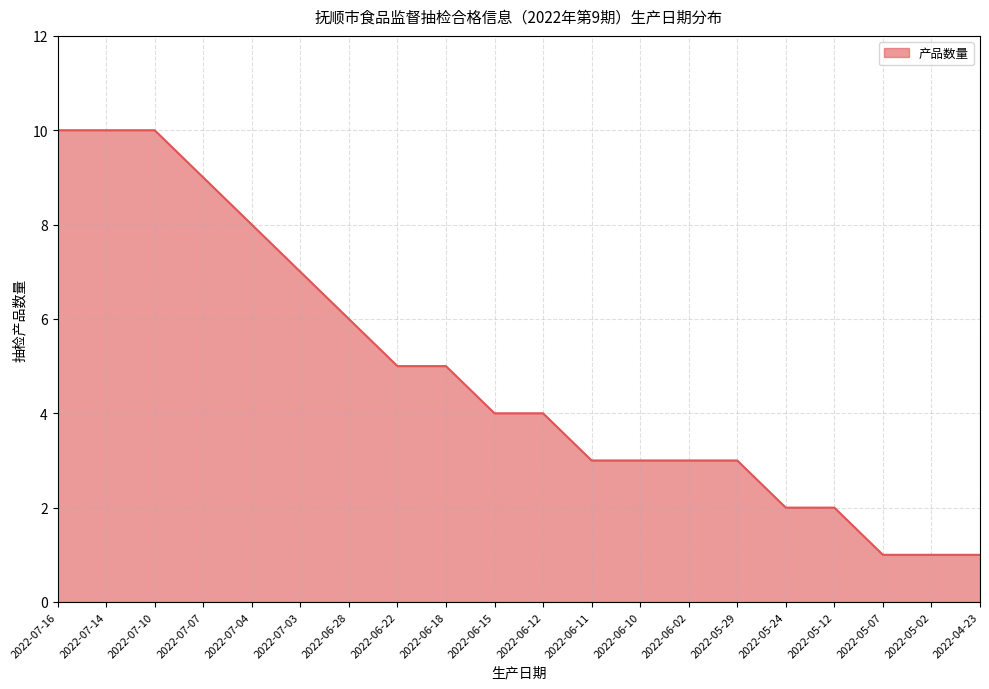

What is the difference between the maximum and minimum values?

9